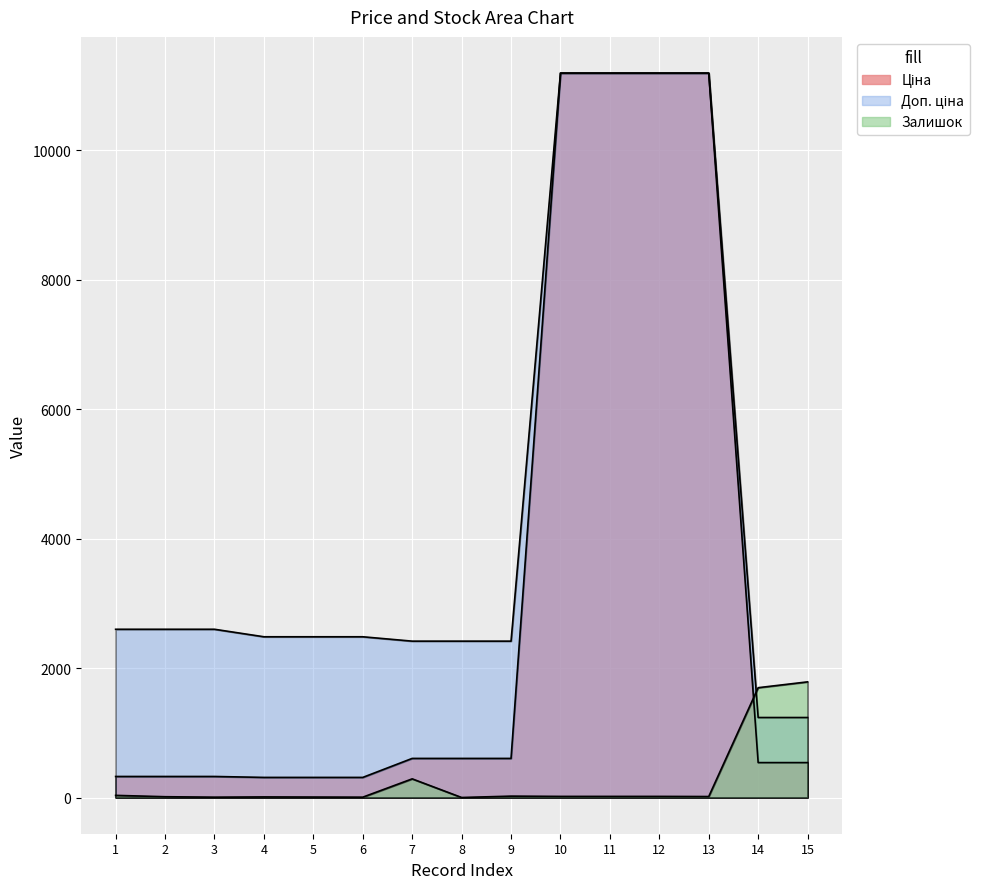

How many series are shown in this chart?

3